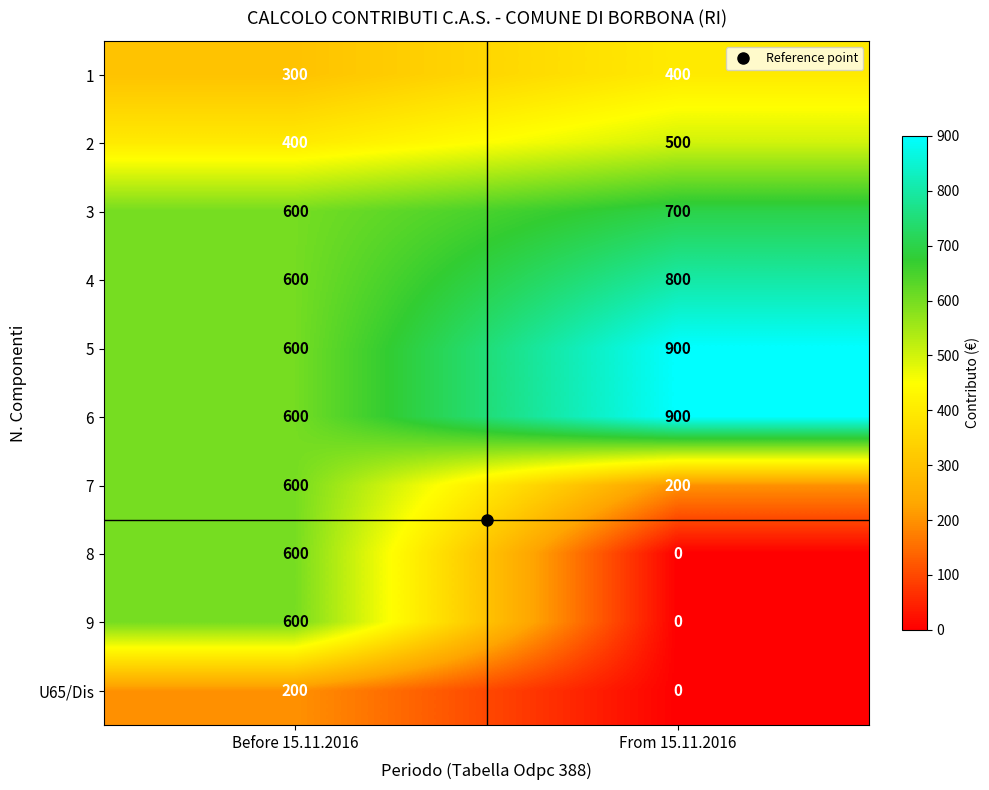

What is the difference between the highest and lowest values at Before 15.11.2016?

400